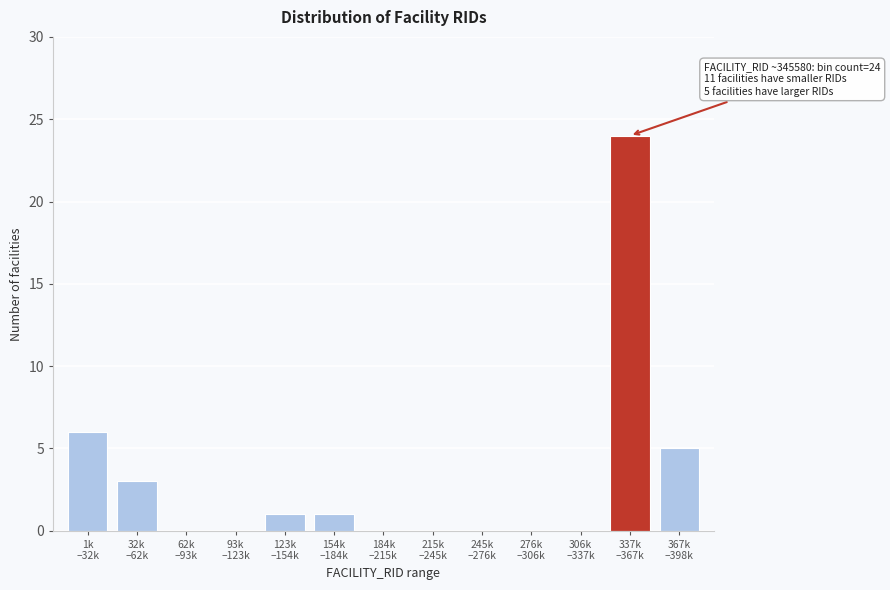

What is the sum of all values?

40